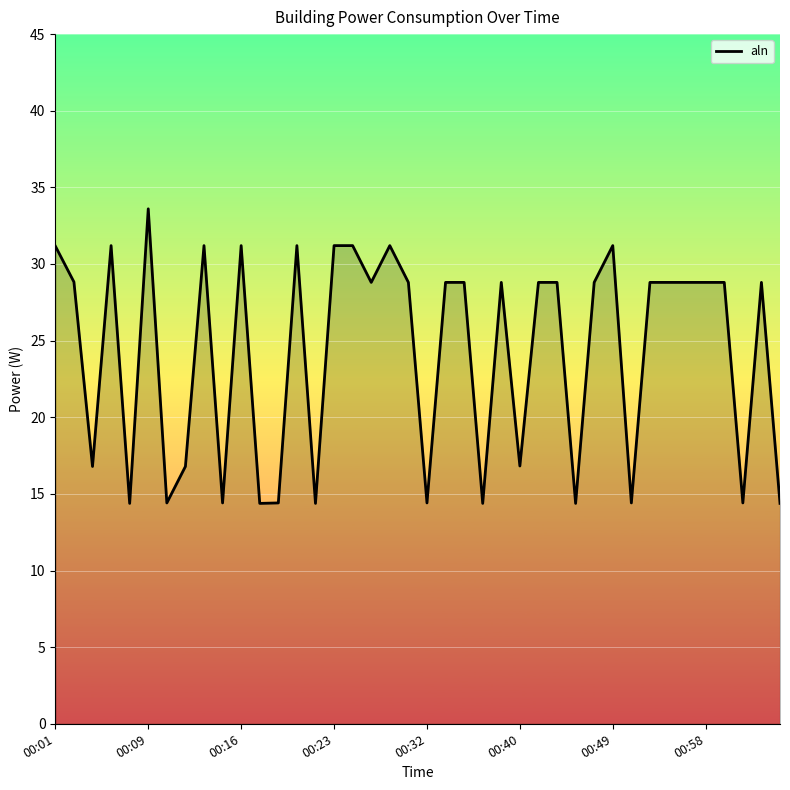

What is the difference between the maximum and minimum values?

19.2